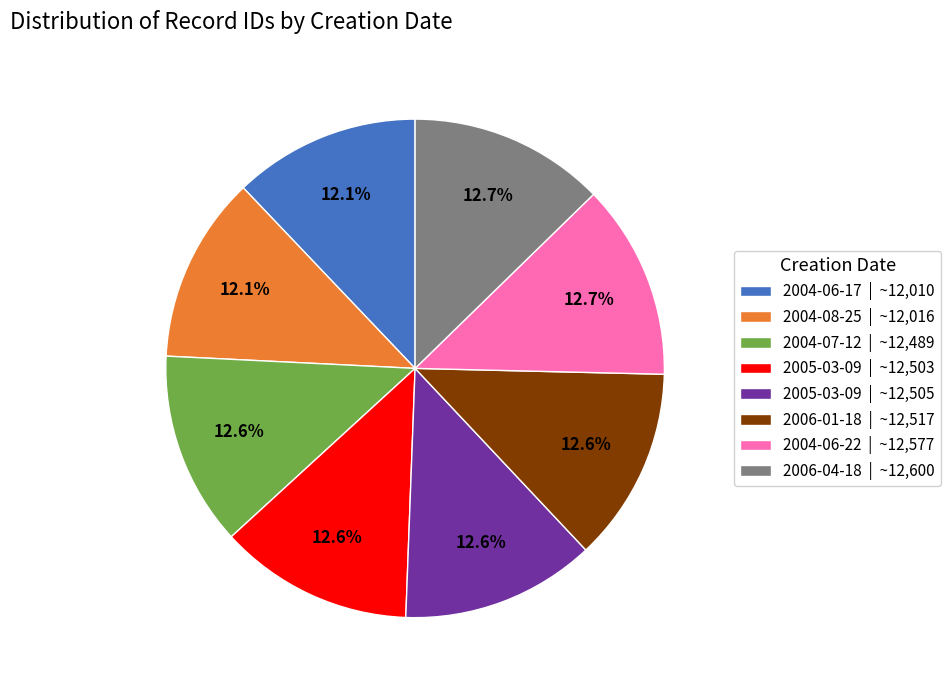

What is the ratio of the value at 2006-04-18 | ~12,600 to the value at 2006-01-18 | ~12,517?

1.0